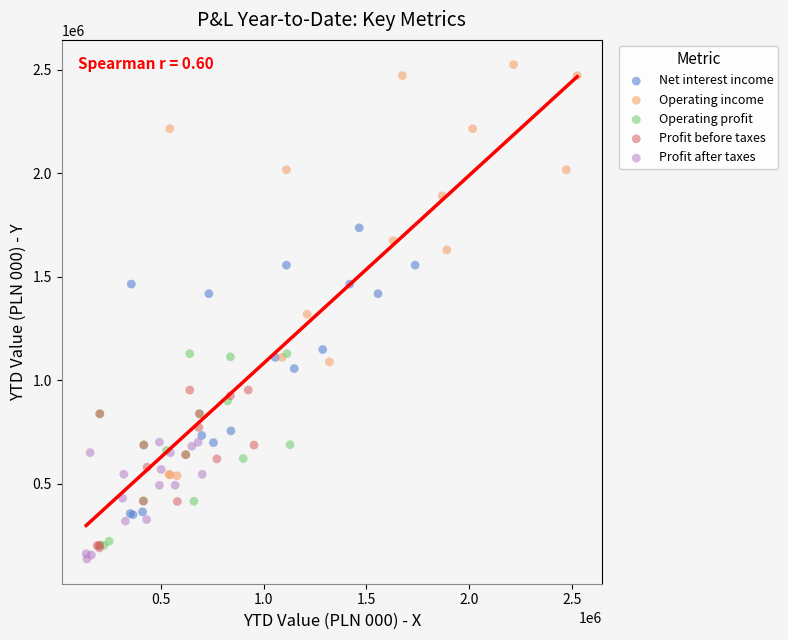

Which series reaches the maximum Y coordinate?

Operating income